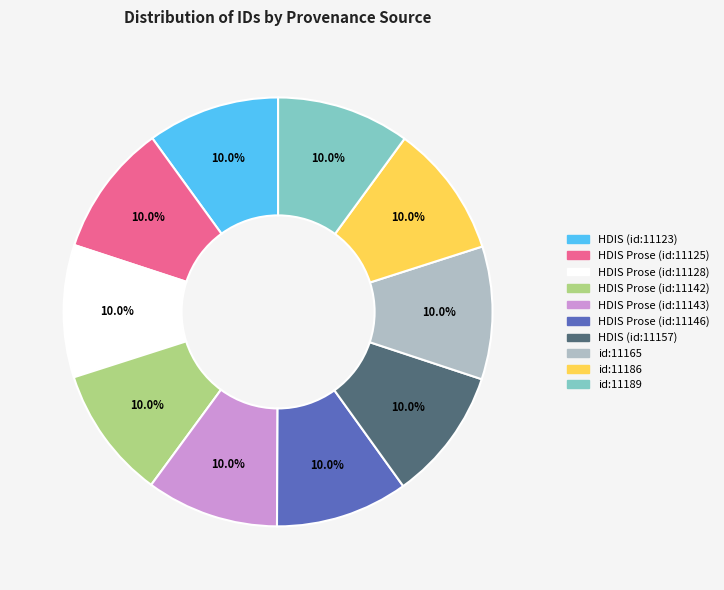

Approximately how many times larger is the value at HDIS Prose (id:11143) compared to HDIS (id:11157)?

1.0